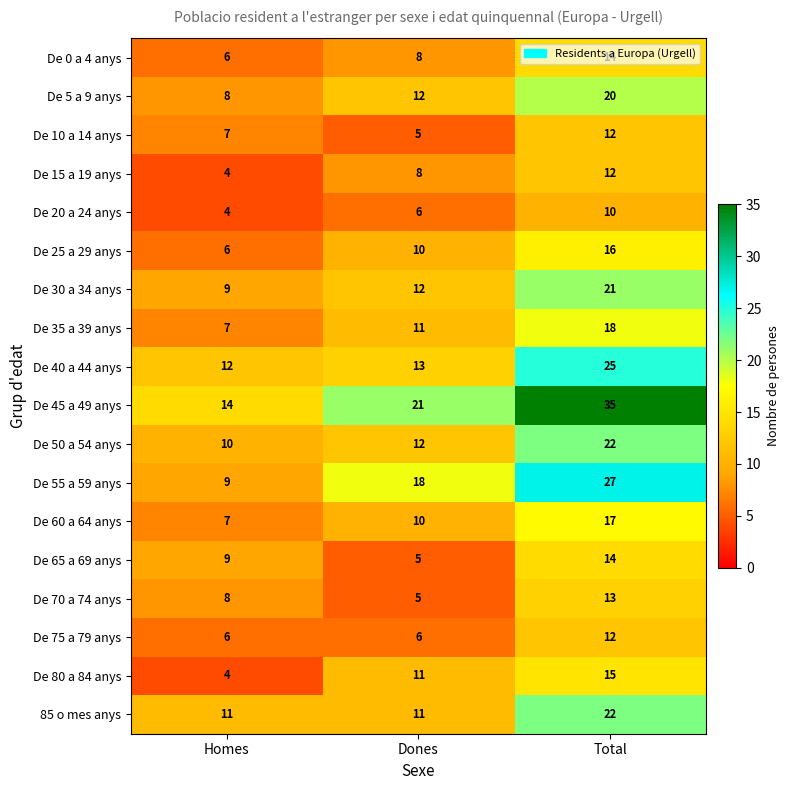

At how many categories does at least one series exceed 19?

2